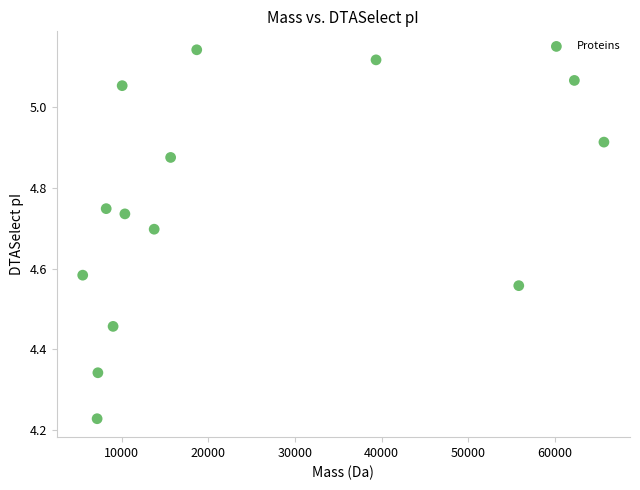

What is the range of X values (max minus min)?

60144.7